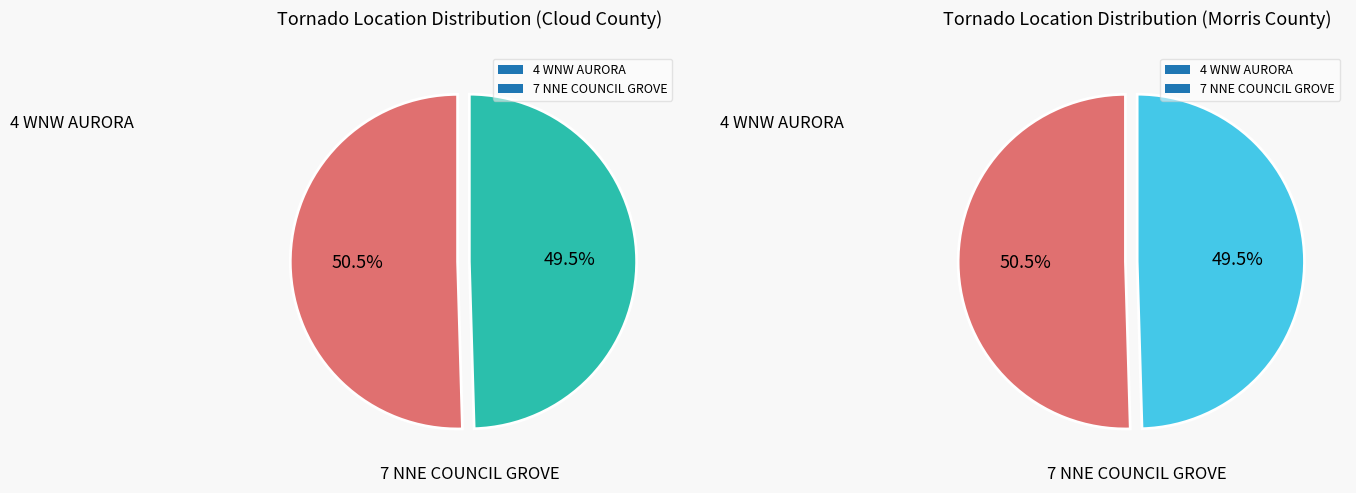

Which has a higher value, 7 NNE COUNCIL GROVE or 4 WNW AURORA?

4 WNW AURORA